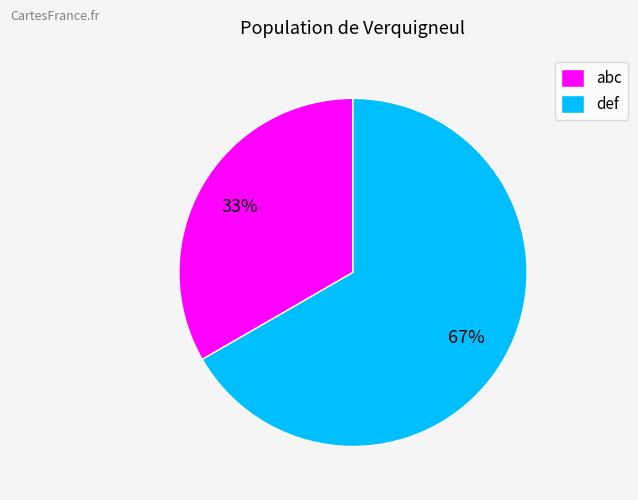

How many slices are in this pie chart?

2